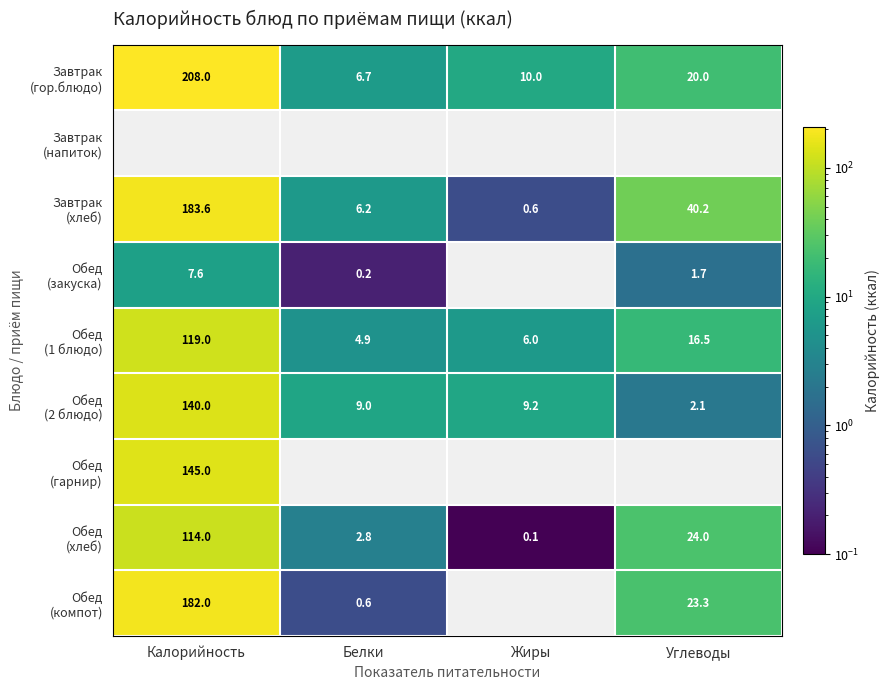

The Завтрак (гор.блюдо) series shows 10.0 at Жиры. True or false?

True